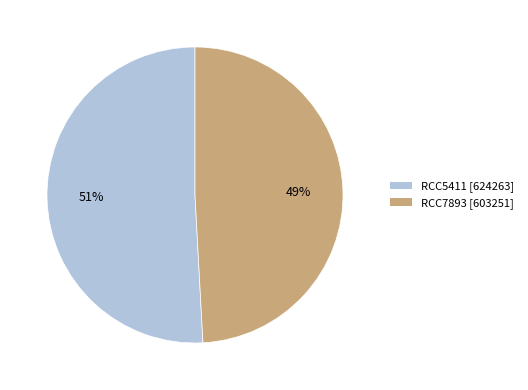

Do RCC7893 and RCC5411 together represent more than half of the pie?

Yes